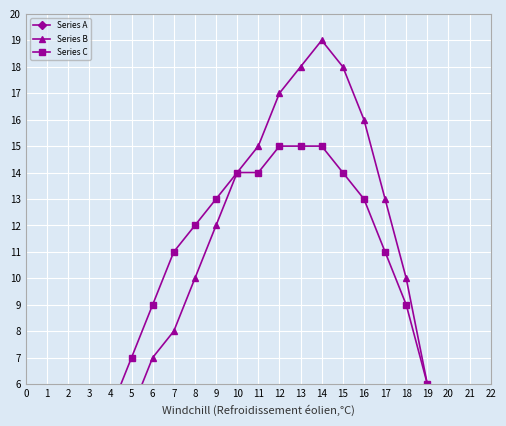

What is the difference between the maximum and minimum values in the Series C series?

14